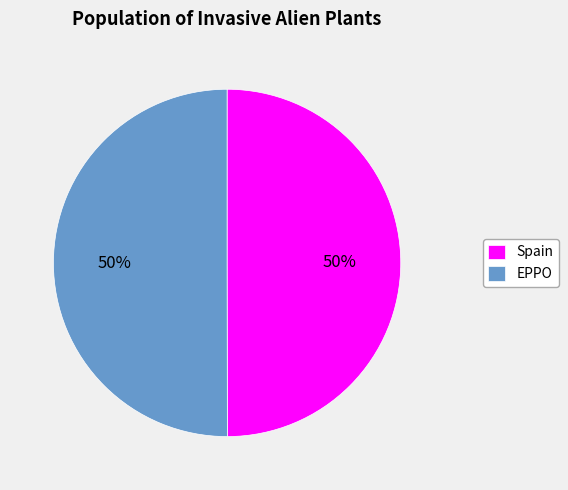

What is the ratio of the value at EPPO to the value at Spain?

1.0